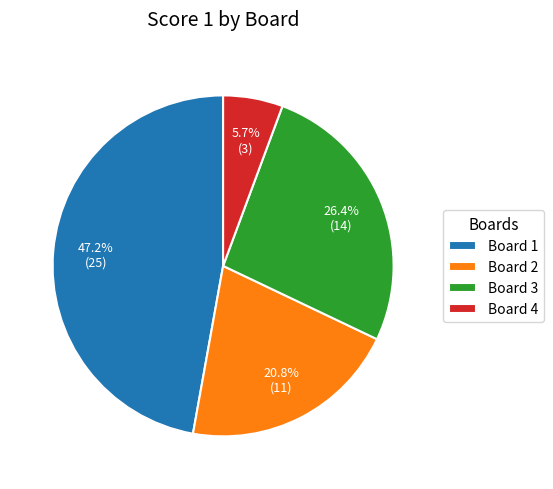

Which slice is the smallest?

Board 4